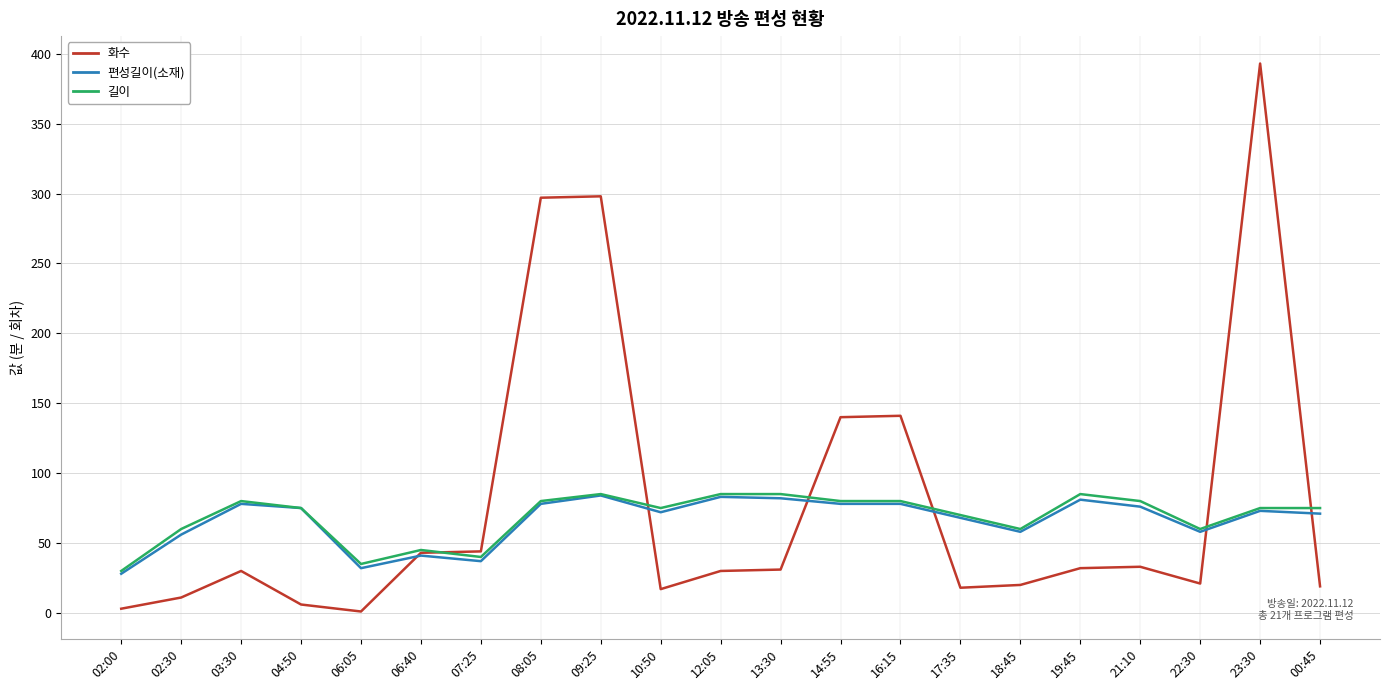

True or false: 화수 has a value of 7 at 22:30.

False